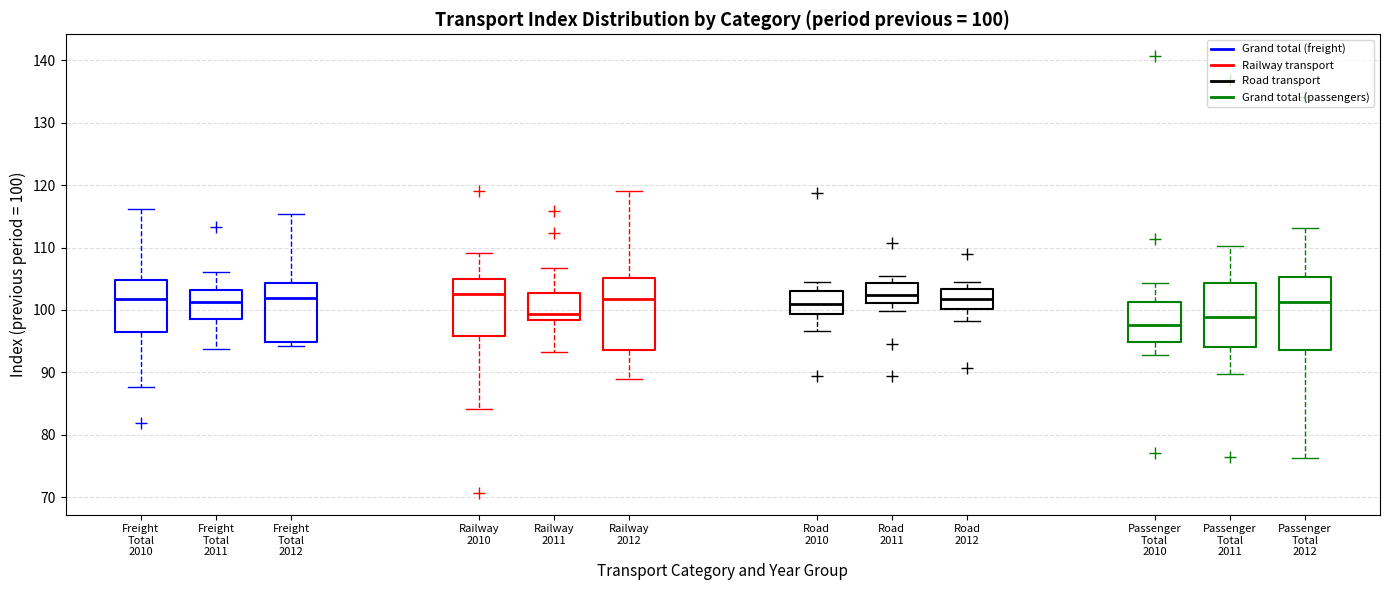

Which box's median line is the lowest?

Passenger Total 2010